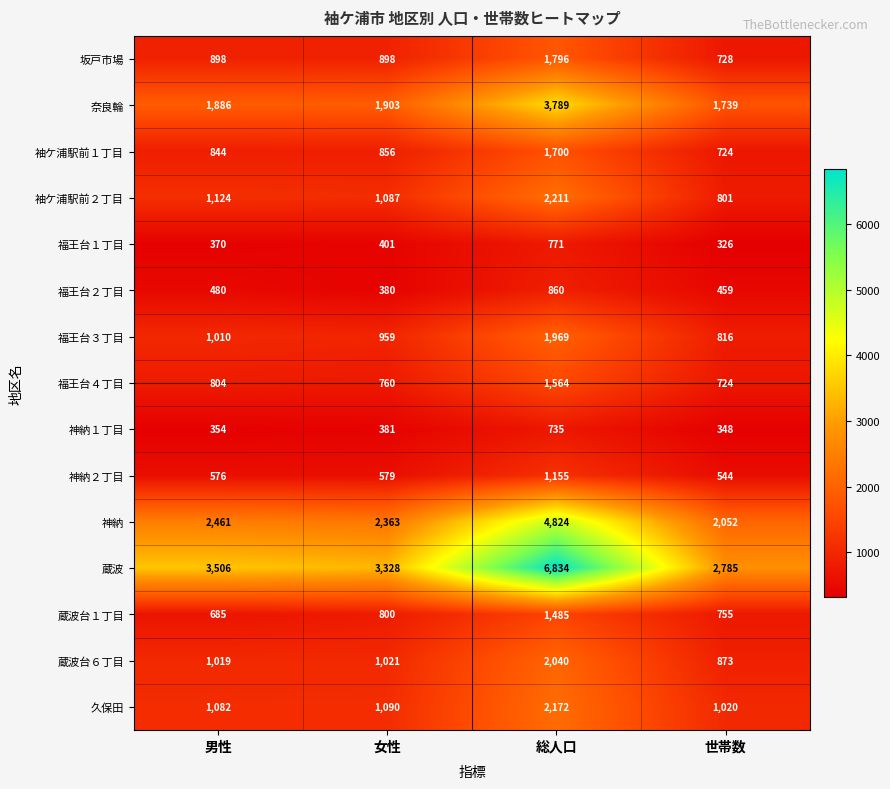

The value of 坂戸市場 at 総人口 is 1796. True or false?

True